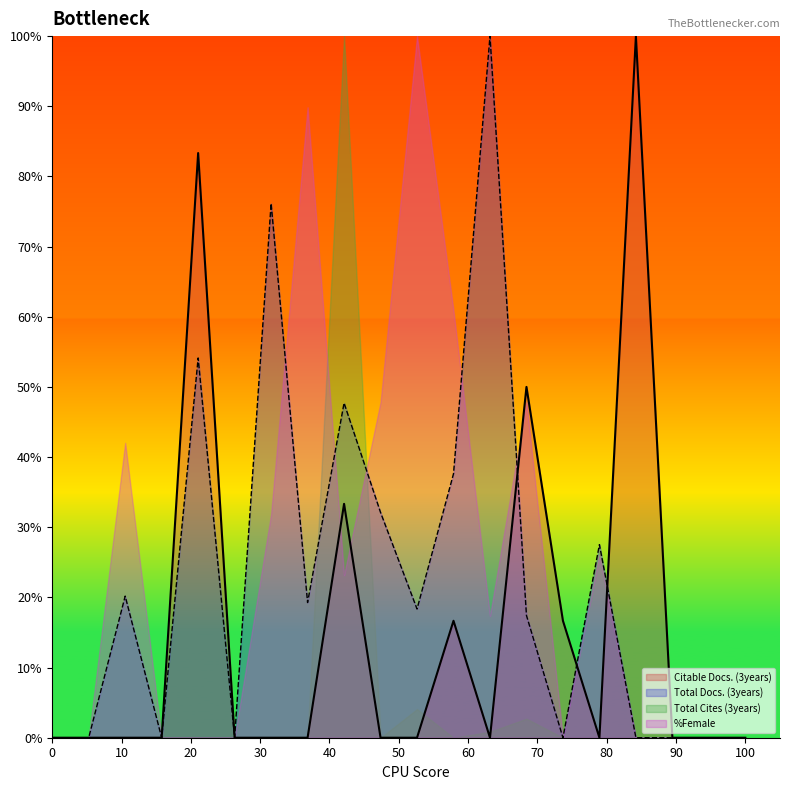

Is it true that Citable Docs. (3years) equals 32.9 at 0?

False